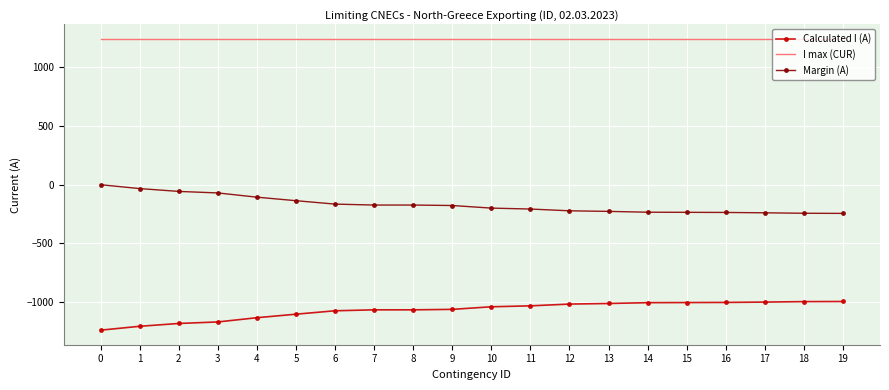

Is the value of Margin (A) at 17 greater than the value of Calculated I (A) at 16?

Yes